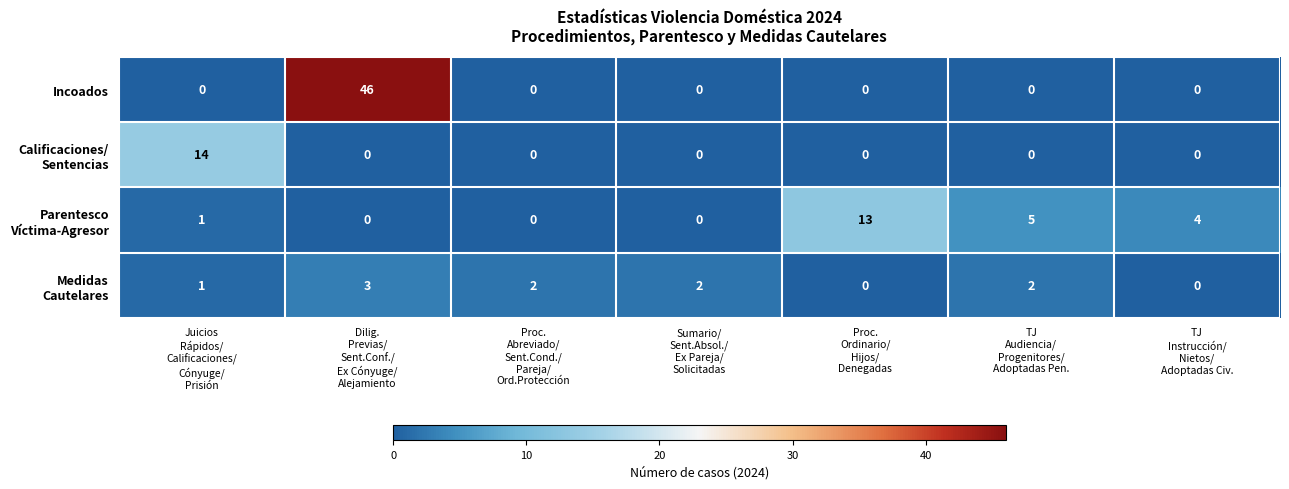

At how many categories does at least one series exceed 39?

1